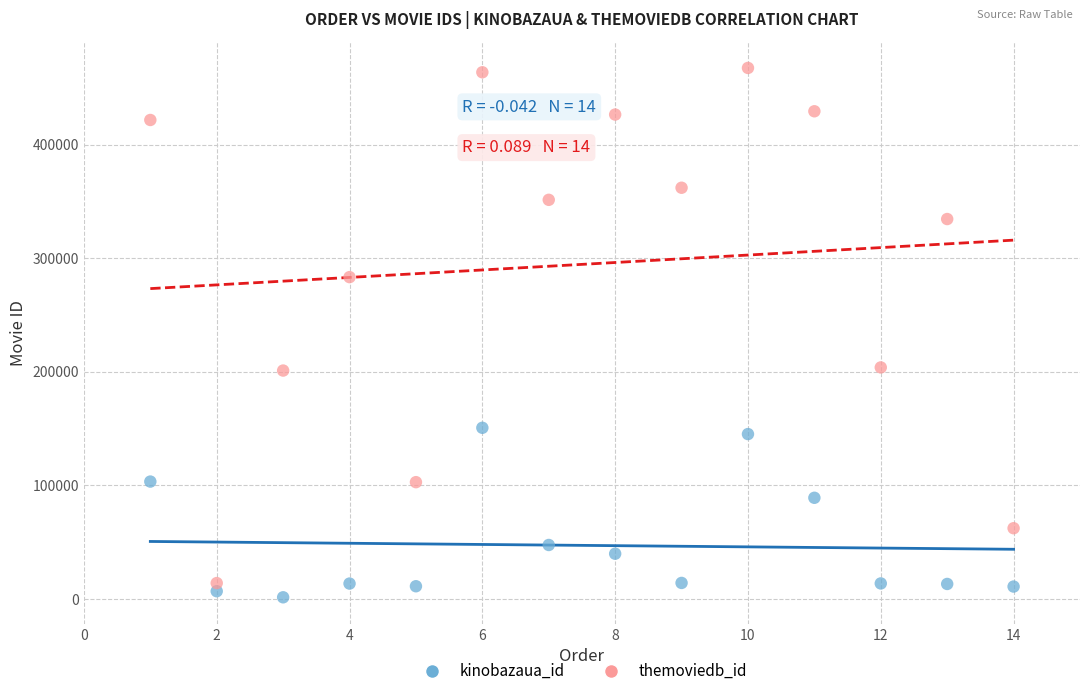

Which series reaches the minimum Y coordinate?

kinobazaua_id